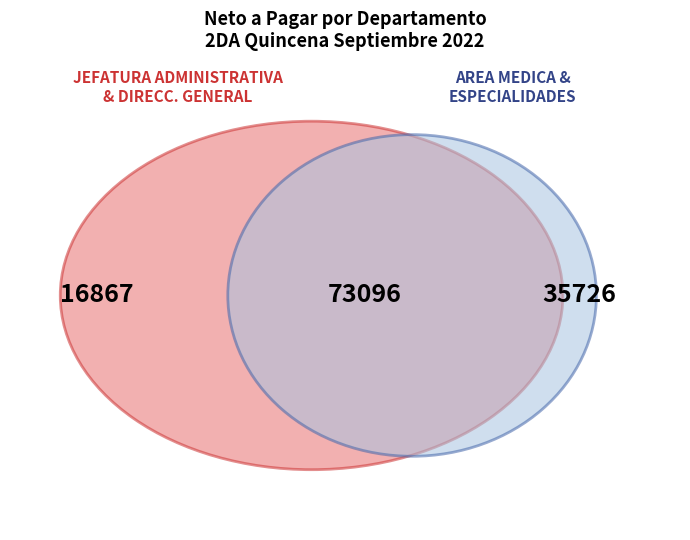

To the nearest percent, what percentage of the pie is AREA ESPECIALIDADES?

28%